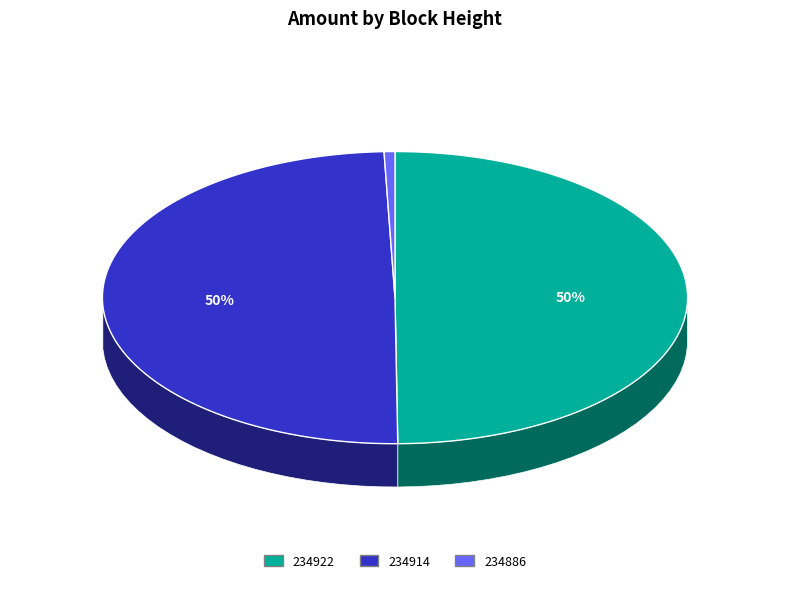

Which category has the smallest portion of the pie?

234886